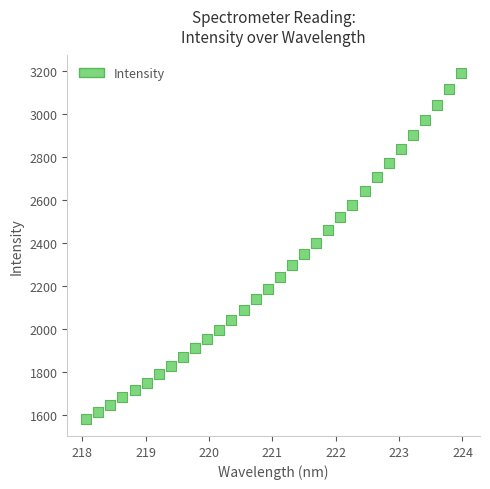

What is the range of Y values (max minus min)?

1609.6